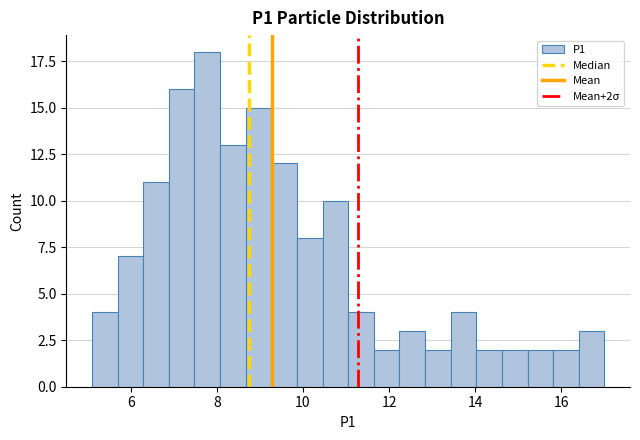

Around what value on the x-axis is the tallest bar? Give the approximate position of its centre, as read against the axis.

7.8